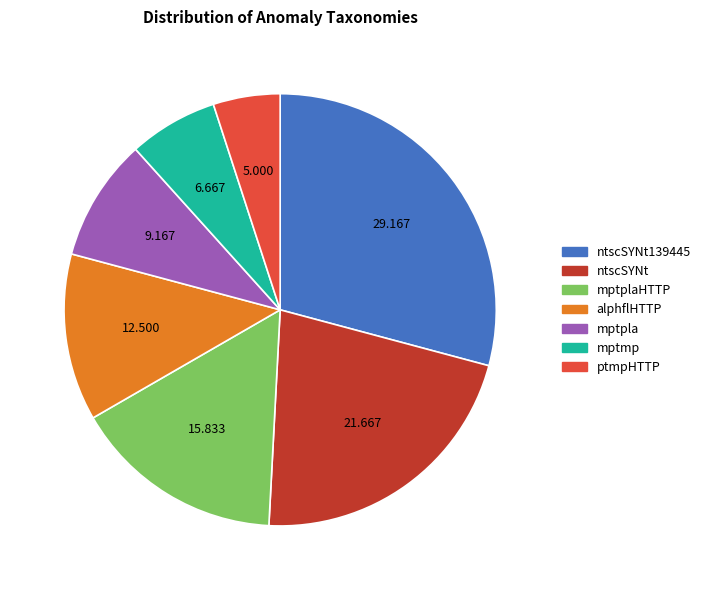

Does any single category account for the majority?

No